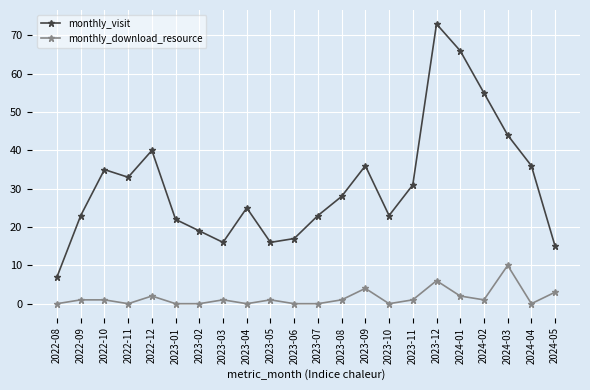

Count the number of categories in the chart.

22